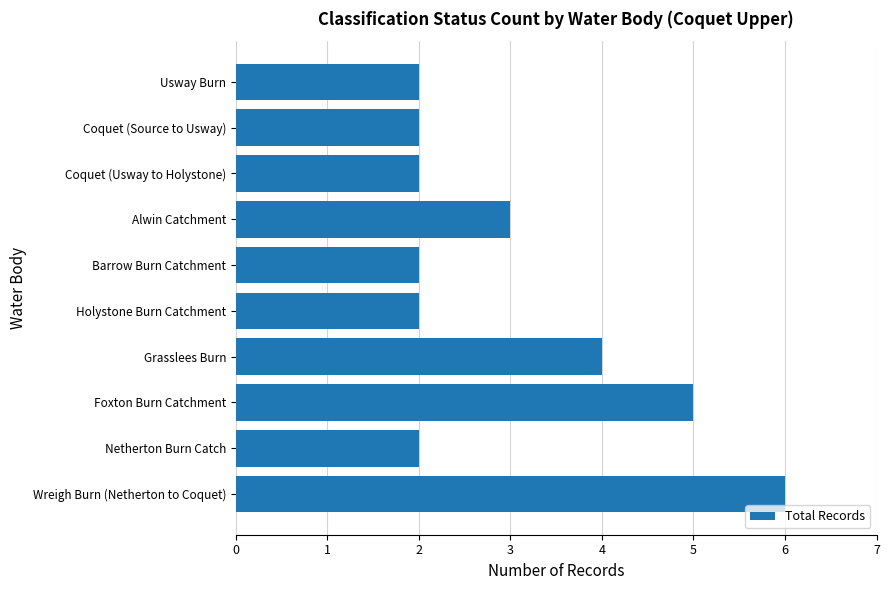

Which has a higher value, Wreigh Burn (Netherton to Coquet) or Foxton Burn Catchment?

Wreigh Burn (Netherton to Coquet)